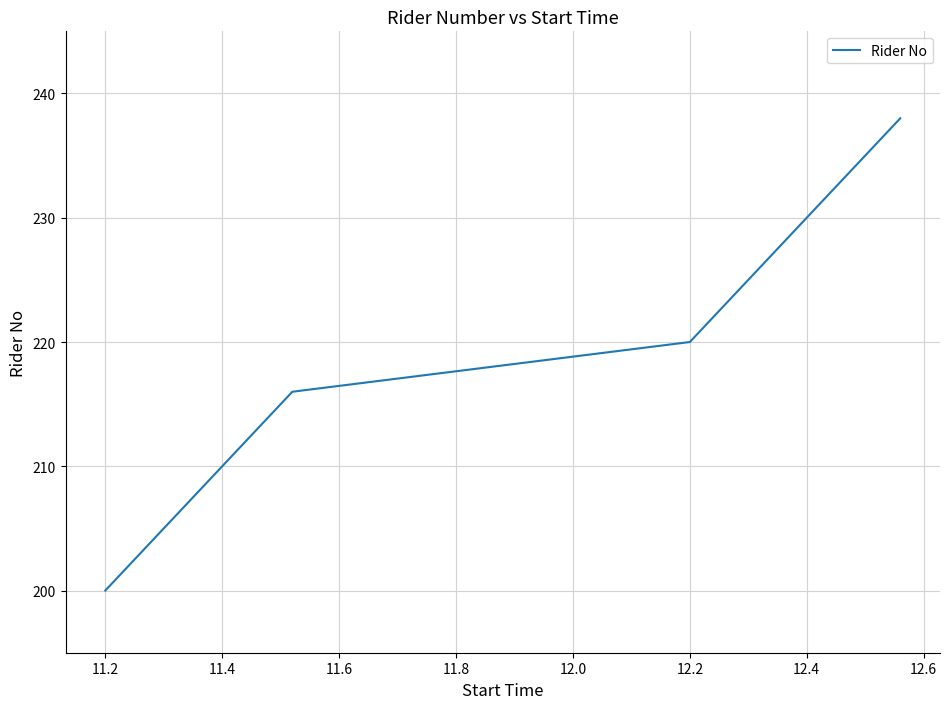

What is the greatest value displayed?

238